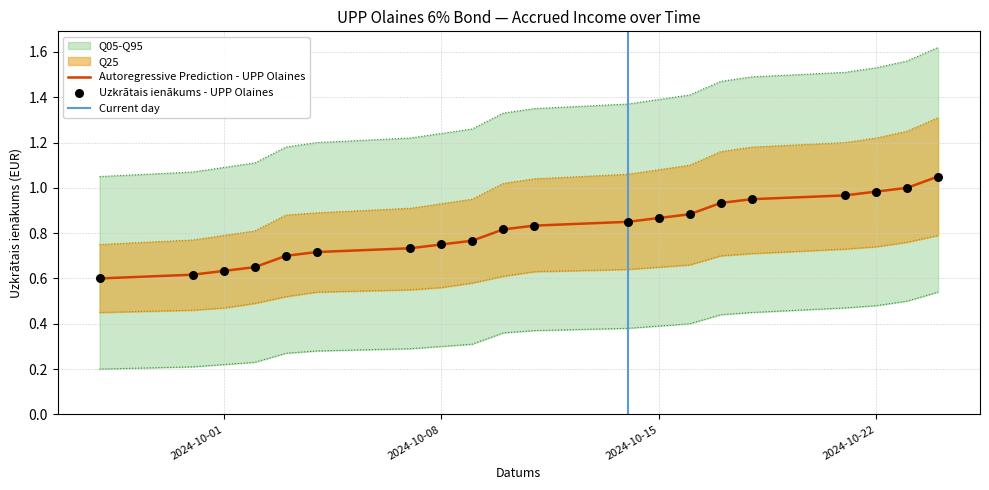

Which series reaches the minimum Y coordinate?

Q05